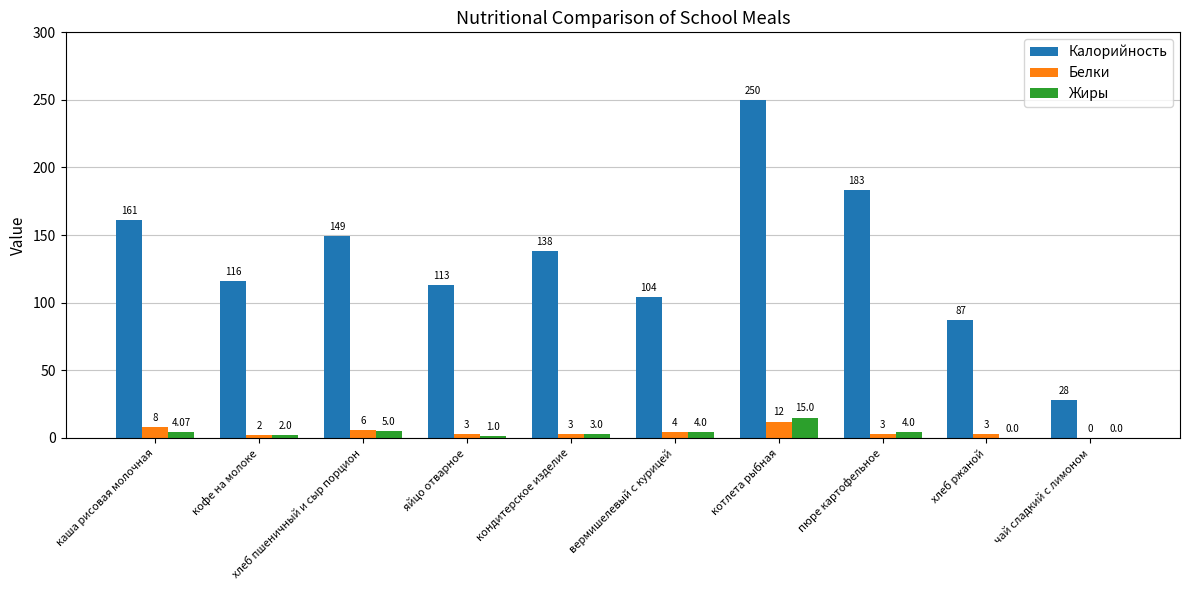

Are the bars grouped side by side (vs. stacked)?

Yes